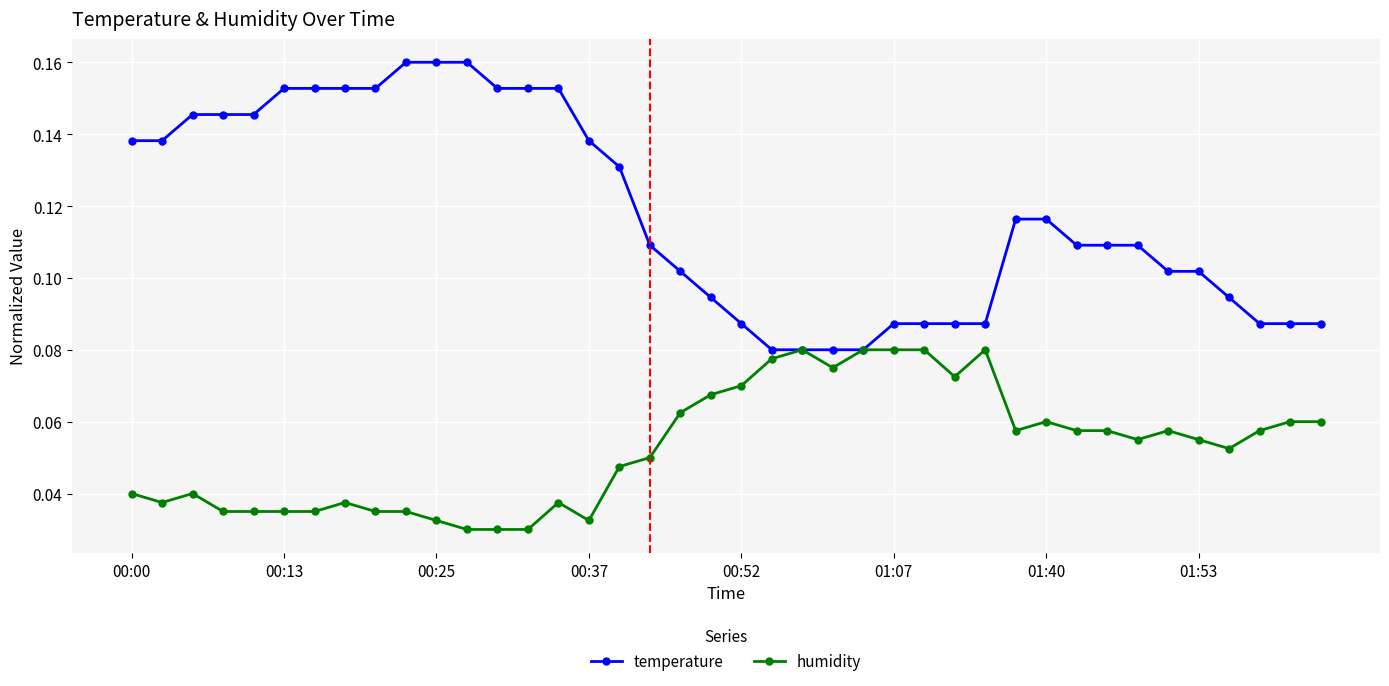

Rank the series by their maximum value, from lowest to highest.

humidity, temperature